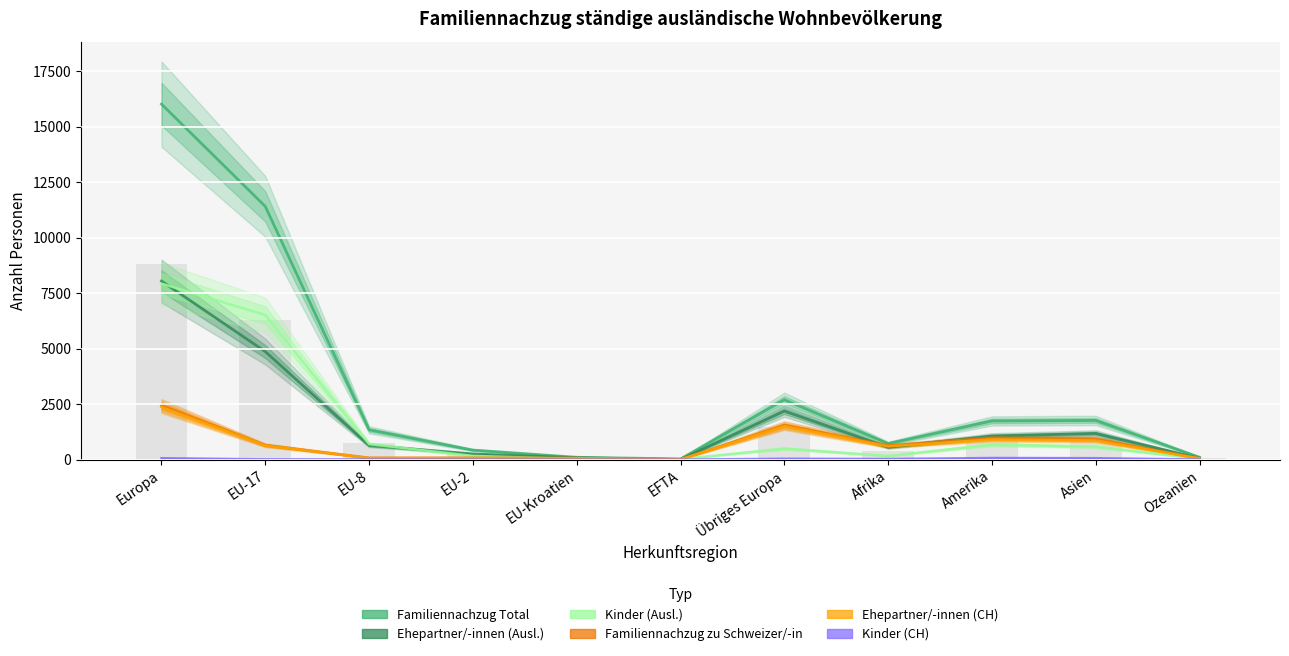

What is the difference between the maximum and minimum values in the Kinder (CH) series?

74